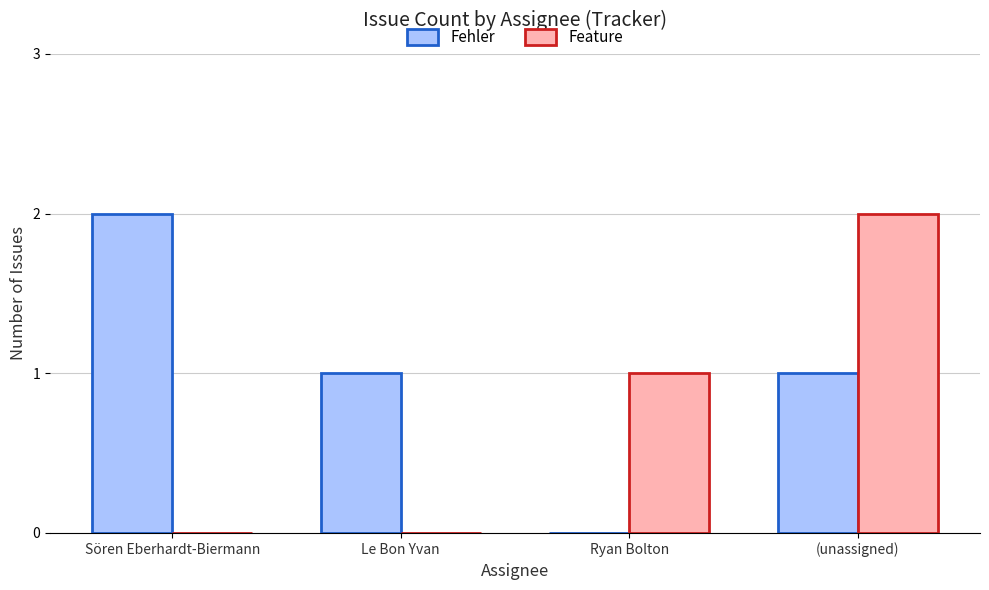

What is the total value across all series at (unassigned)?

3